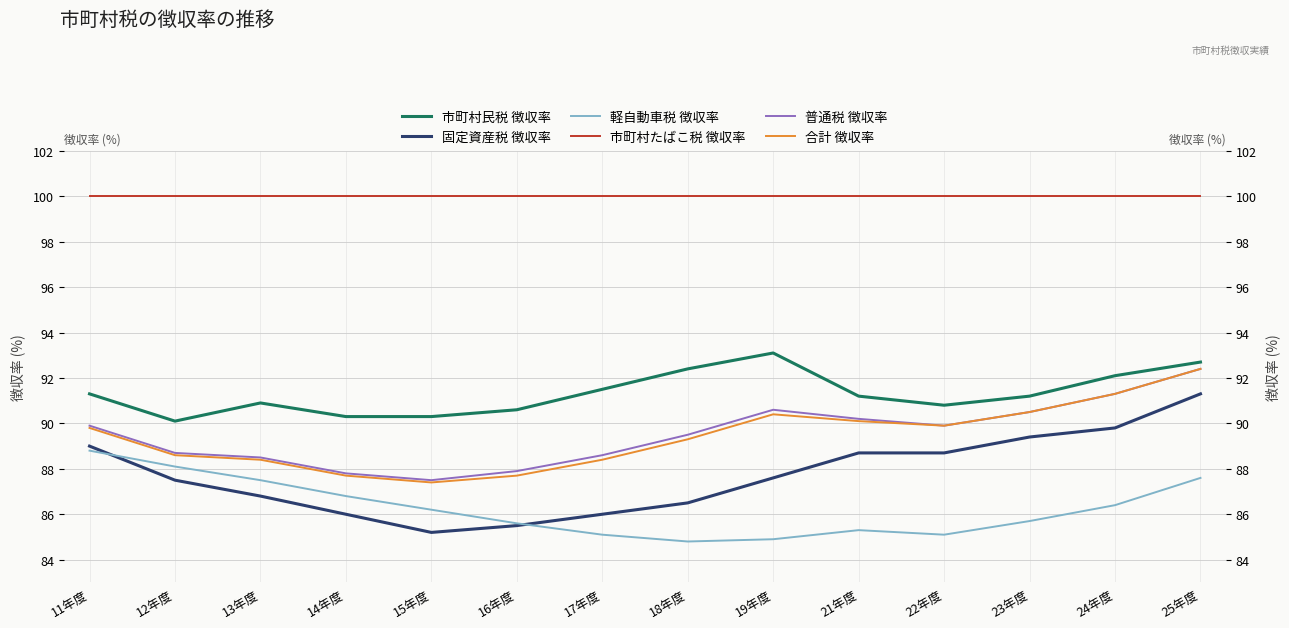

Which series has the largest total across all categories?

市町村たばこ税 徴収率